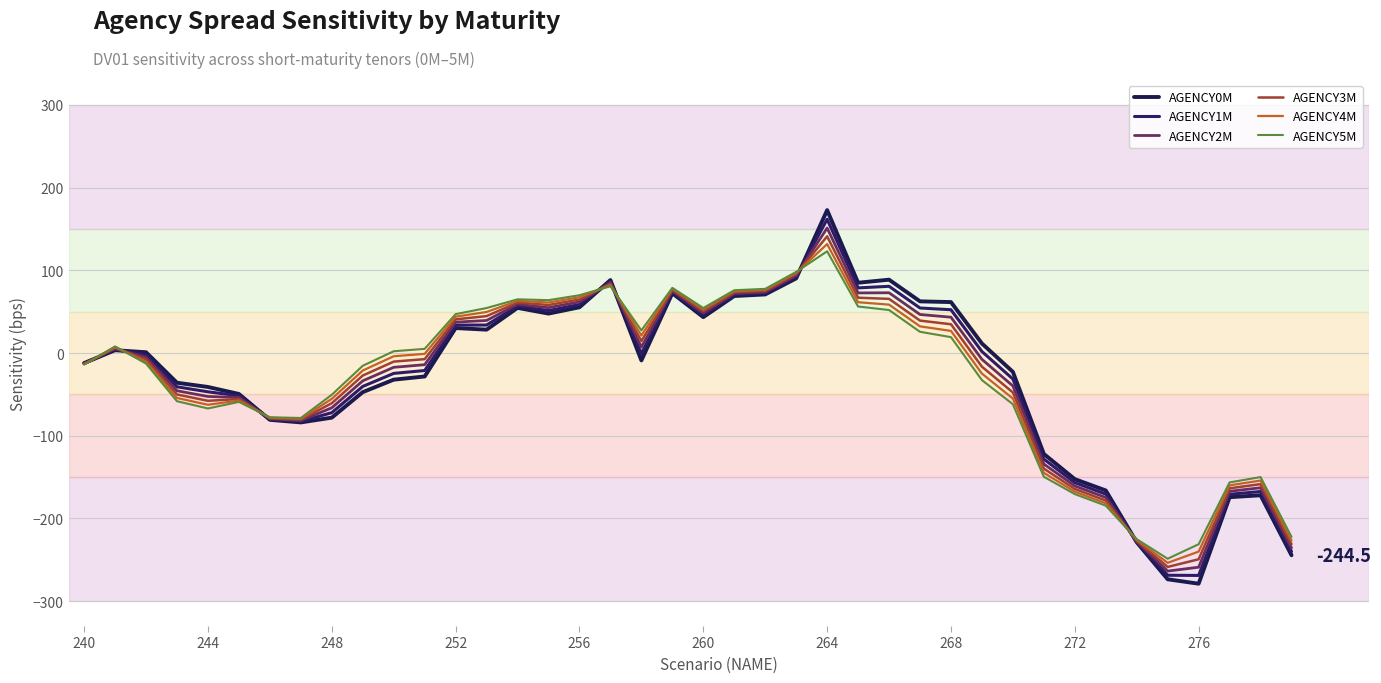

How many lines are shown in the chart?

6